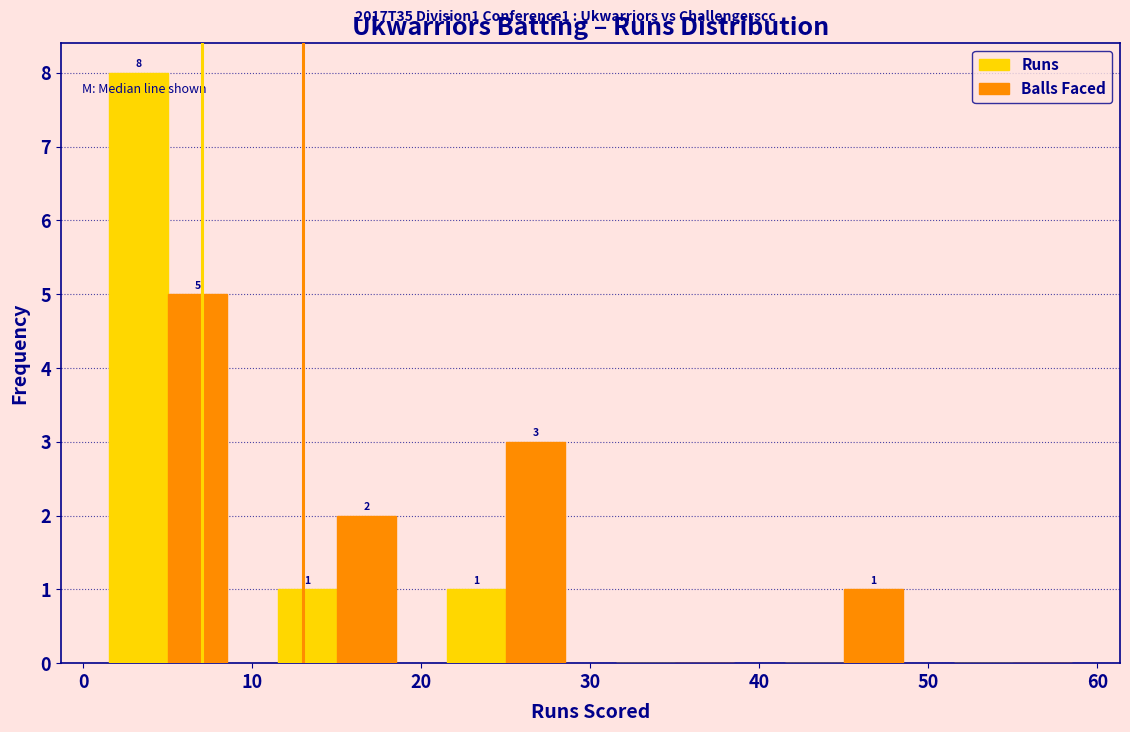

In the Runs series, which range on the x-axis has the tallest bar?

0 to 10